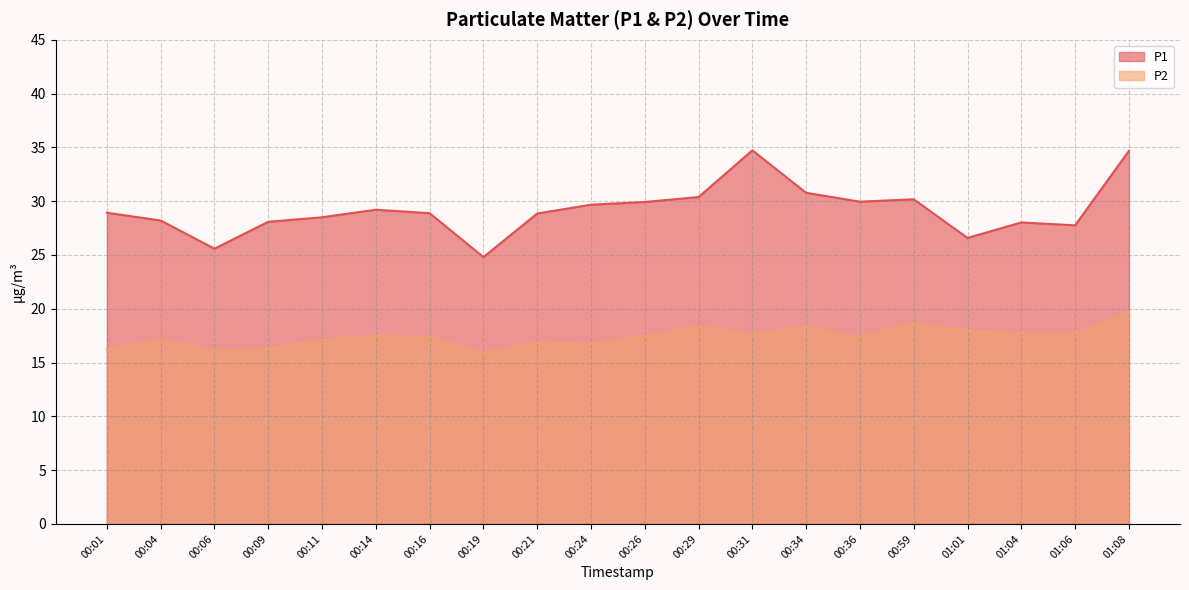

What is the average value of the P1 series?

29.2